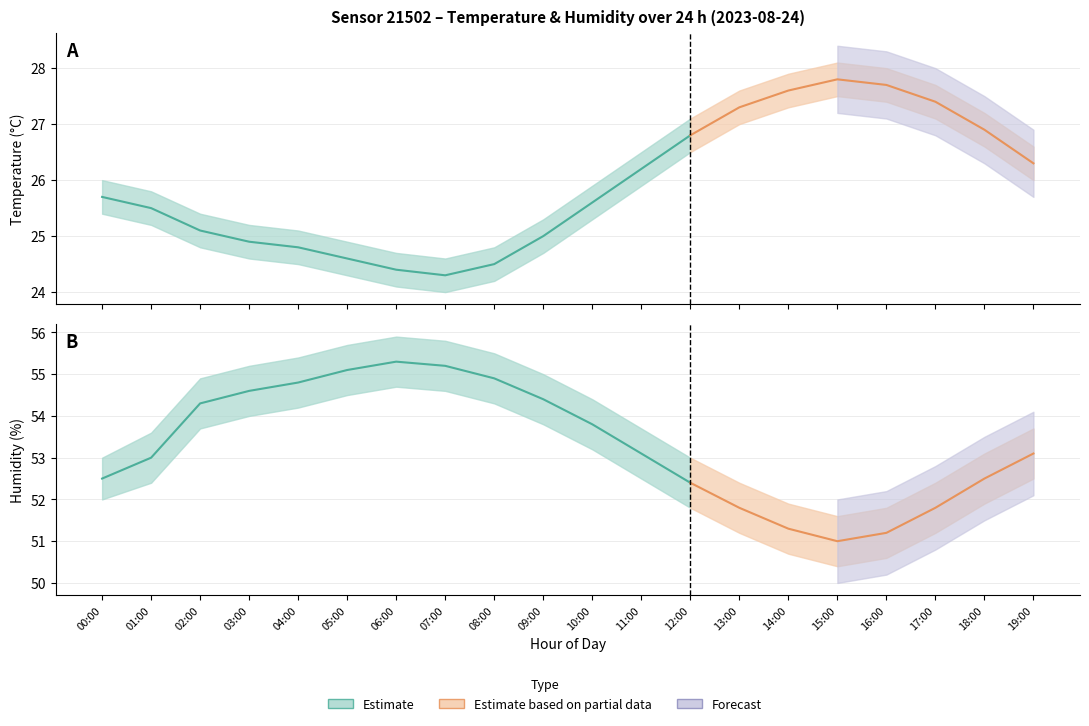

Which category has the highest value across all series?

06:00